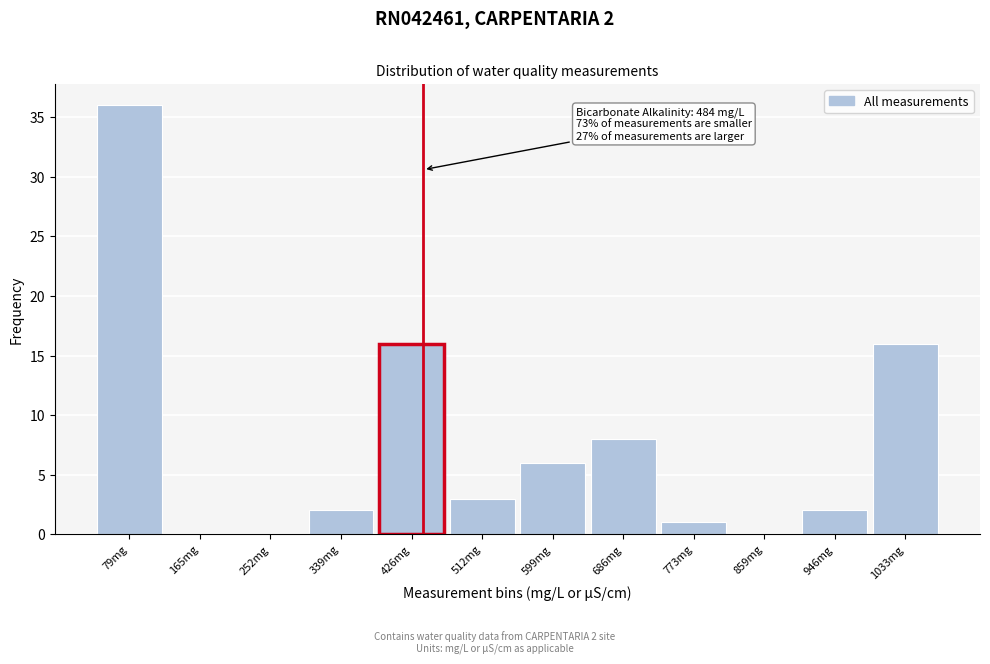

Reading right to left, what are all the values shown in this chart?

1033mg=16	946mg=2	859mg=0	773mg=1	686mg=8	599mg=6	512mg=3	426mg=16	339mg=2	252mg=0	165mg=0	79mg=36